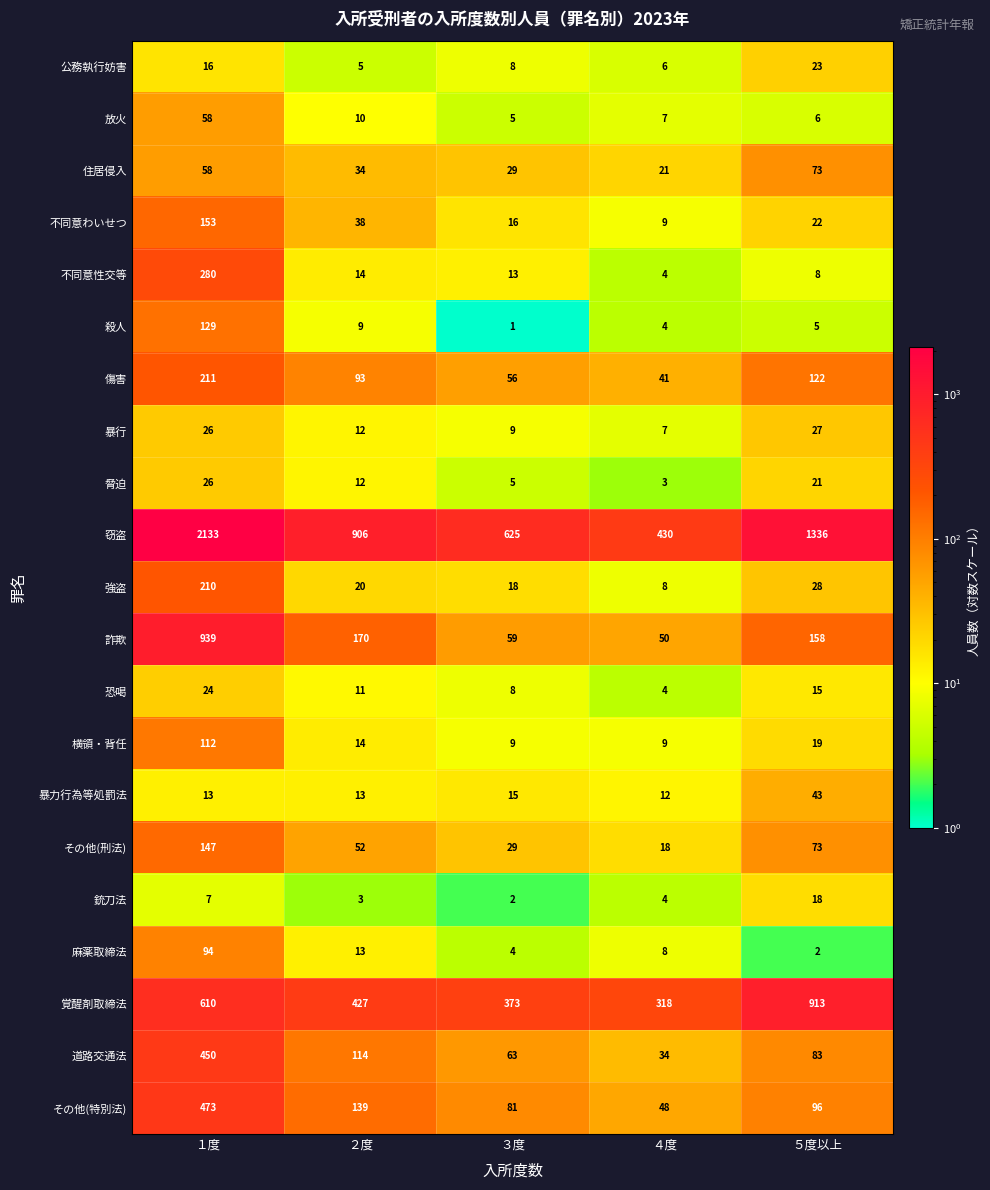

Between １度 and ２度, which series saw the biggest shift?

窃盗